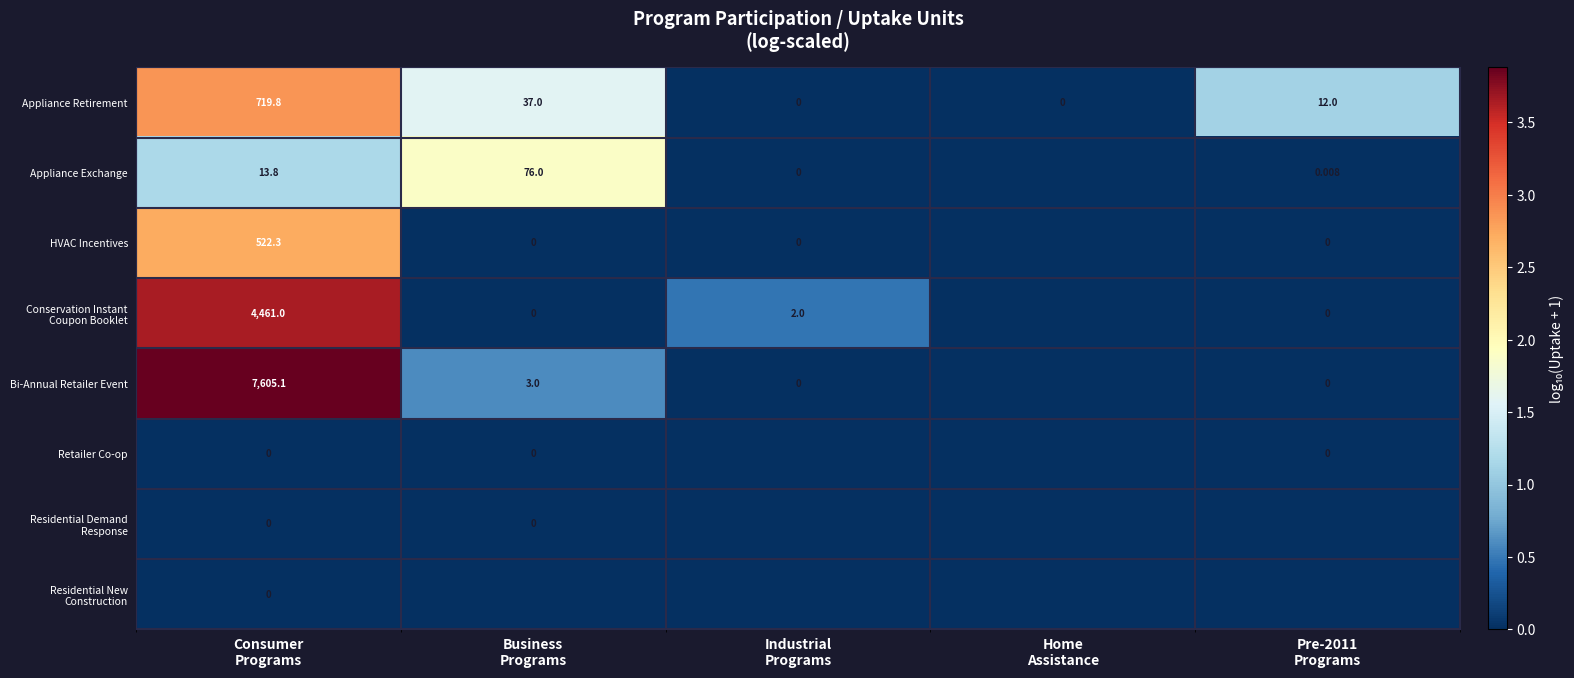

What is the difference between the highest and lowest values at Industrial
Programs?

0.5